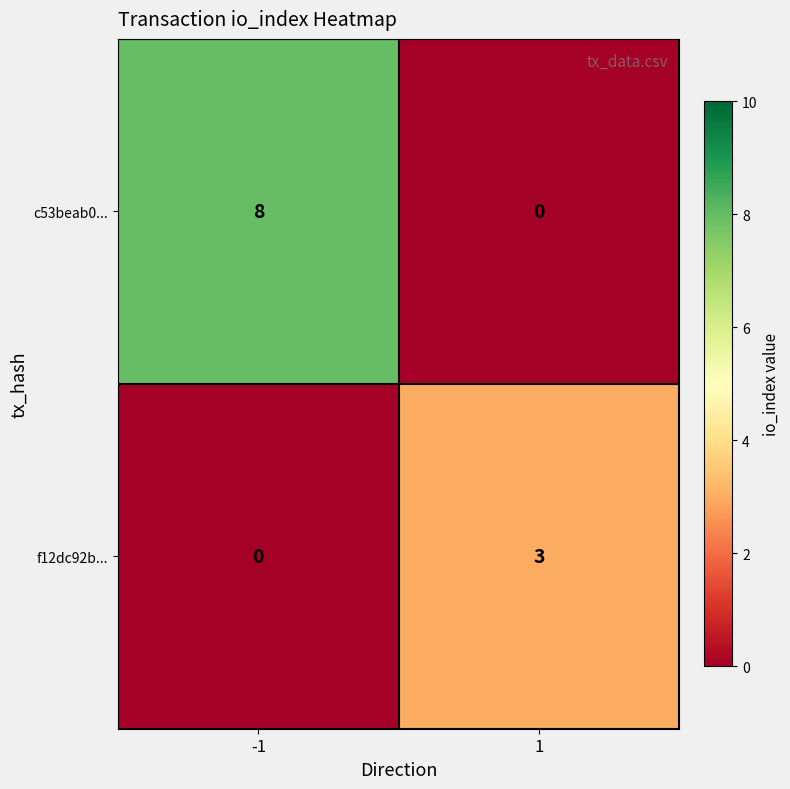

Which series has the largest total across all categories?

c53beab0...